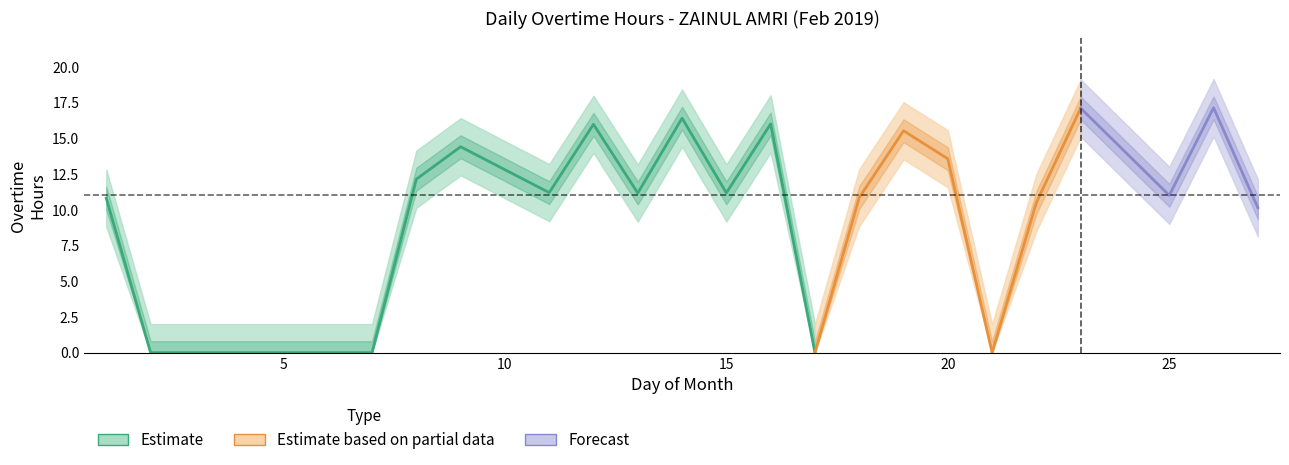

True or false: Lower Band and Overtime (hours) intersect in this chart.

False